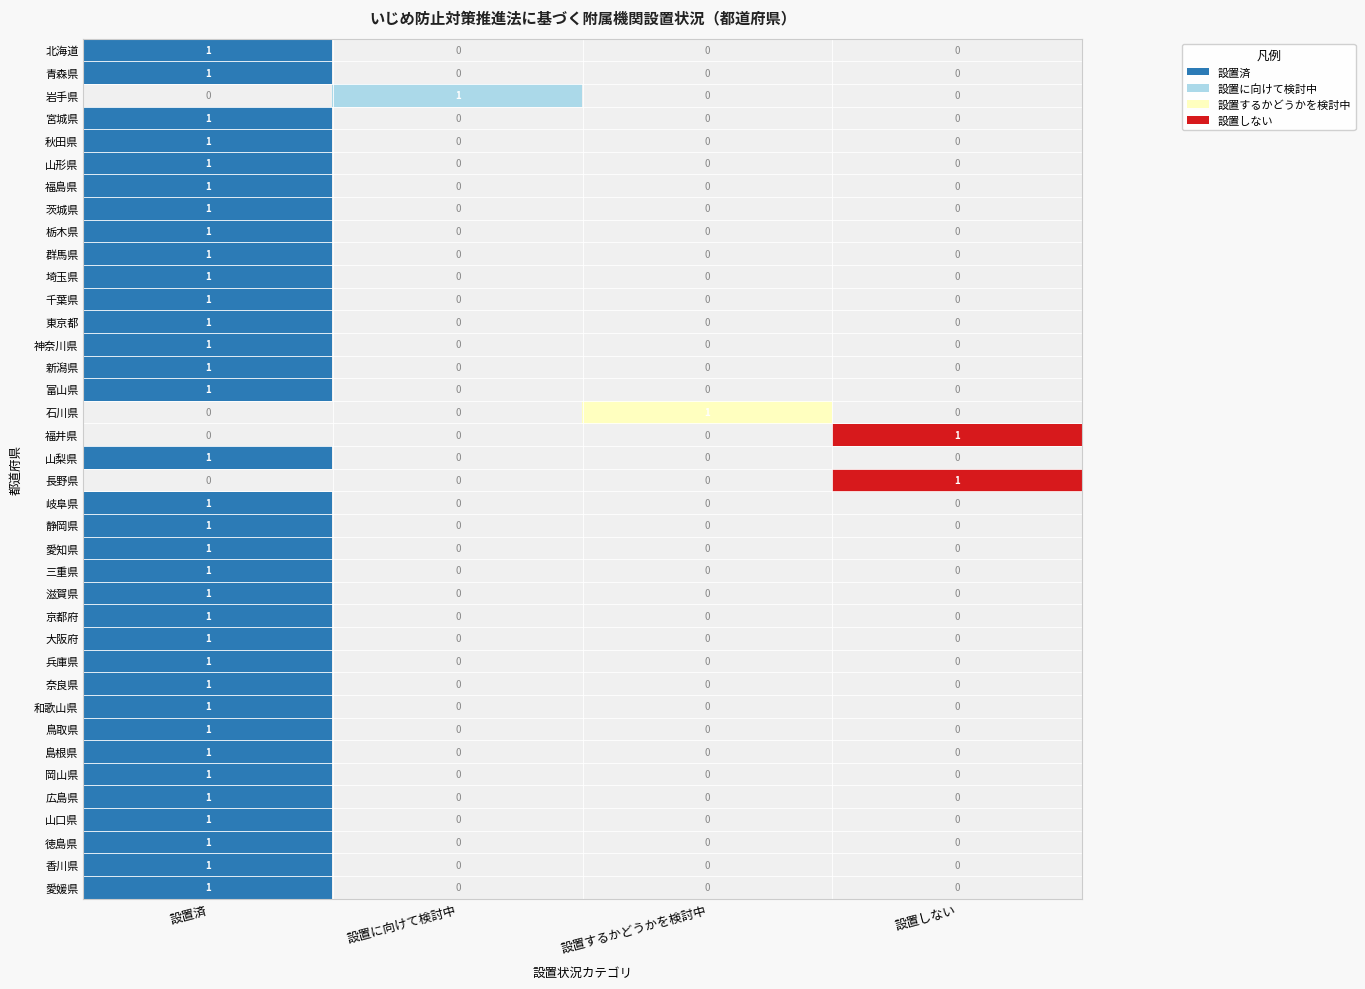

The 長野県 series shows 1 at 設置しない. True or false?

True